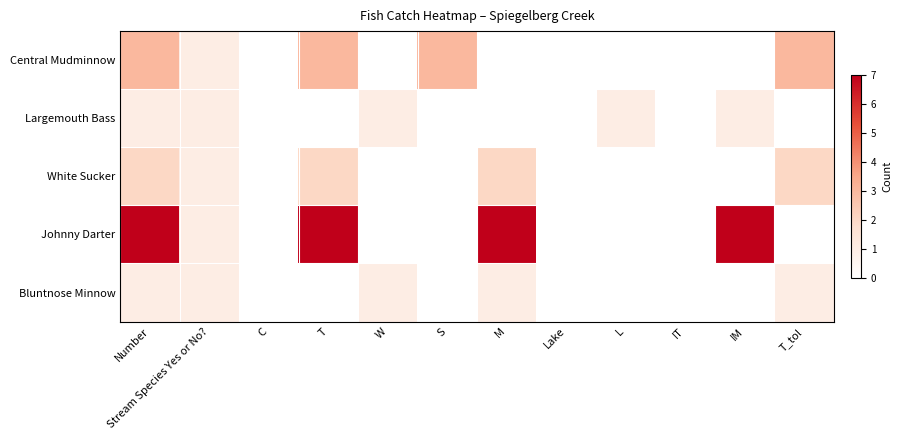

Which series has the largest range (max minus min)?

Johnny Darter